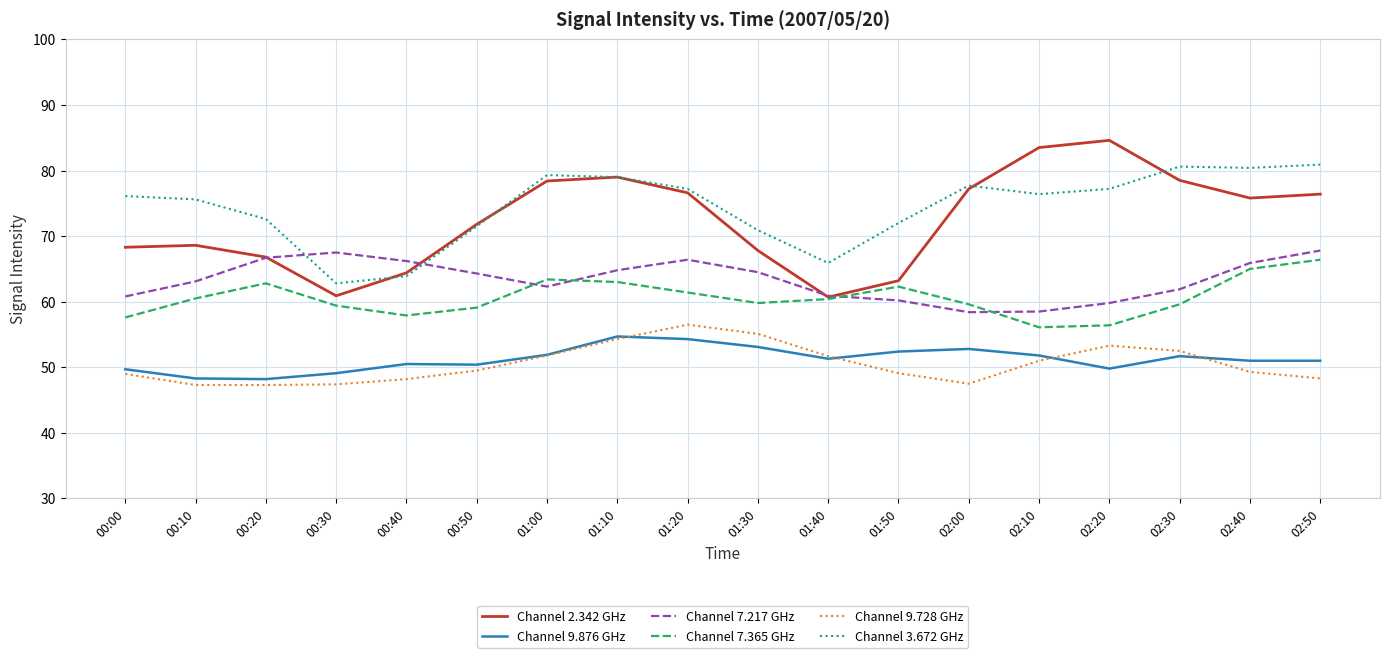

What are all the series names shown in the legend?

Channel 2.342 GHz, Channel 9.876 GHz, Channel 7.217 GHz, Channel 7.365 GHz, Channel 9.728 GHz, Channel 3.672 GHz